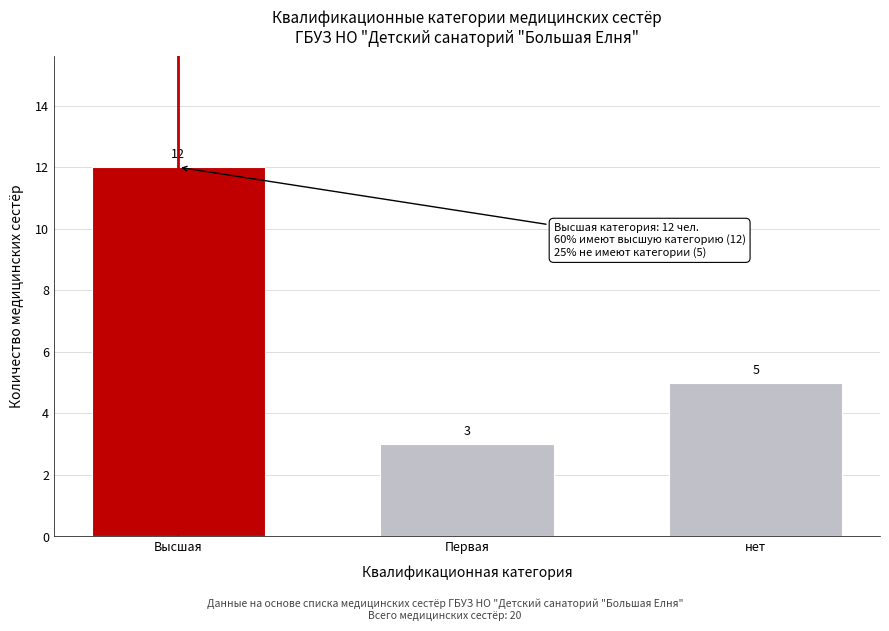

Reading left to right, transcribe all the data shown in this chart.

12	3	5